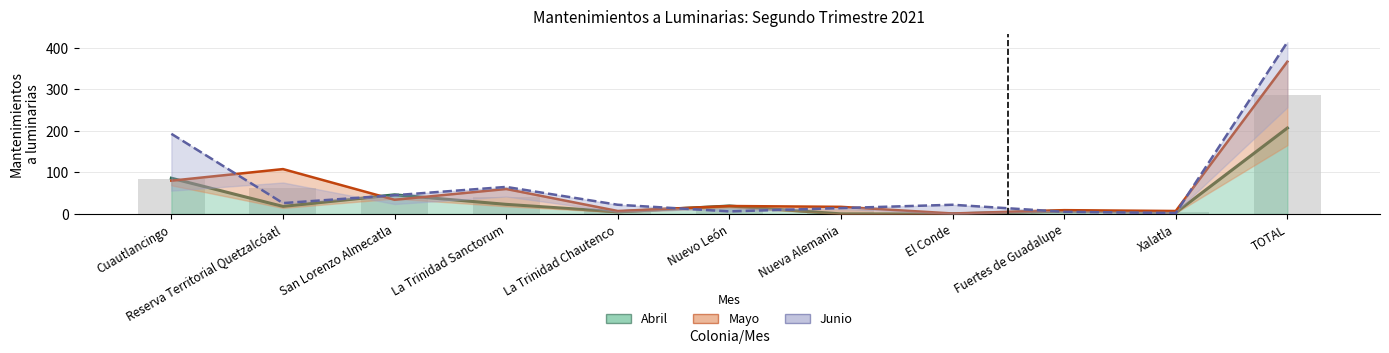

At how many categories does at least one series exceed 16?

9